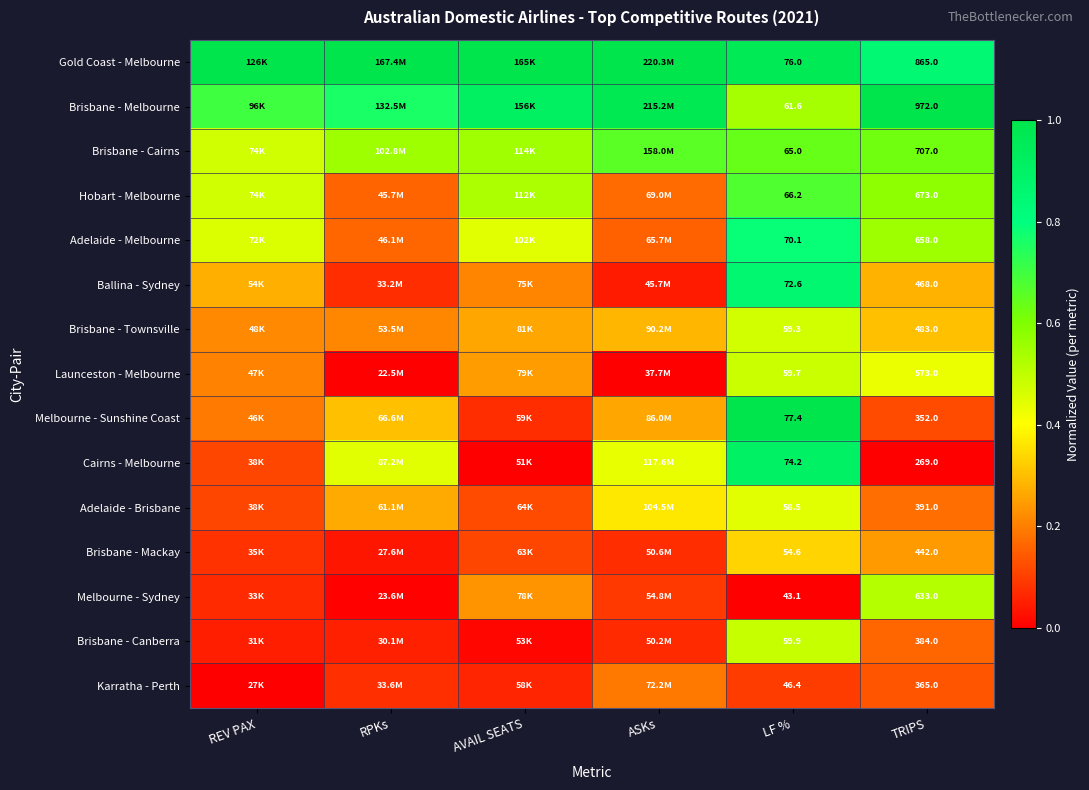

Count the number of data series in this chart.

15